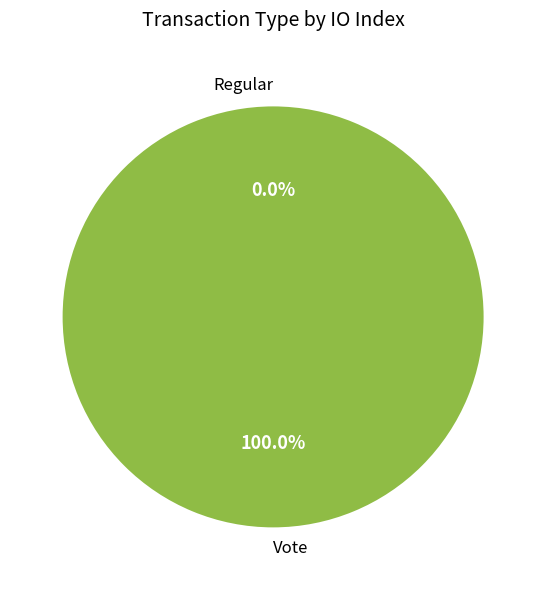

Which category has the smallest portion of the pie?

Regular